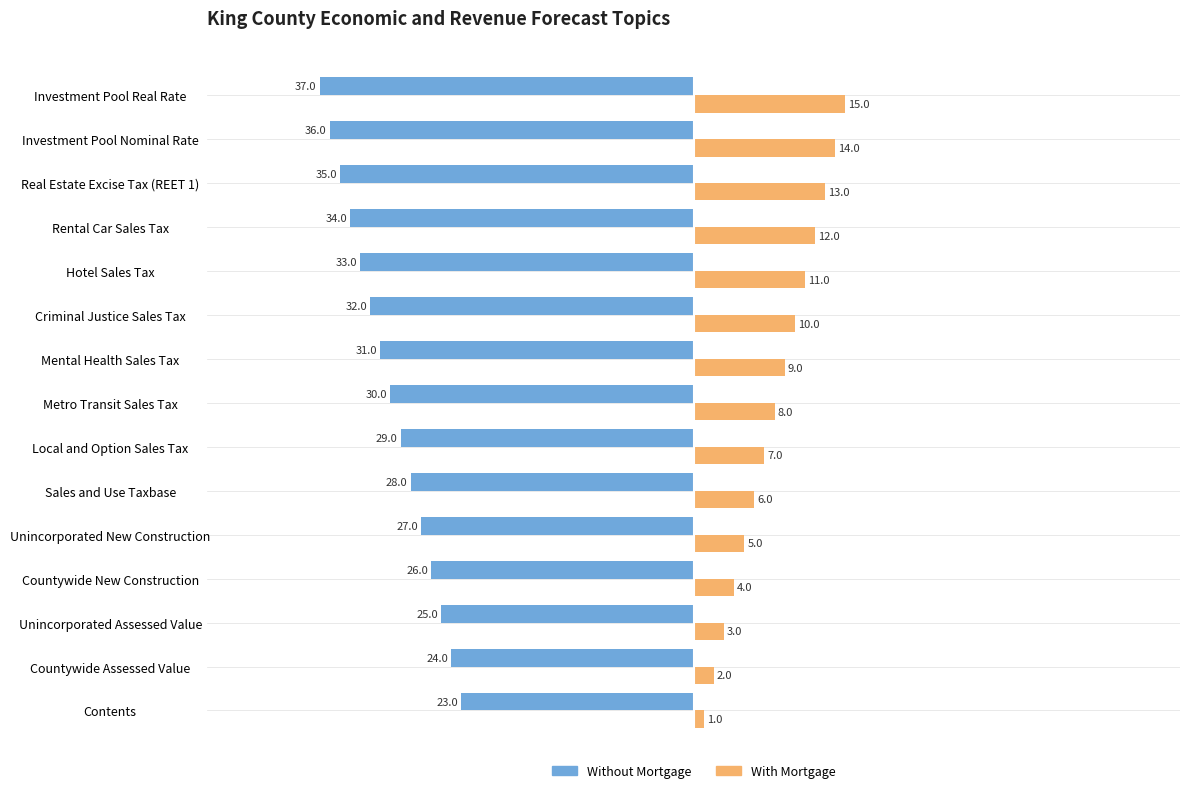

At which label is With Mortgage closest to 8?

Metro Transit Sales Tax